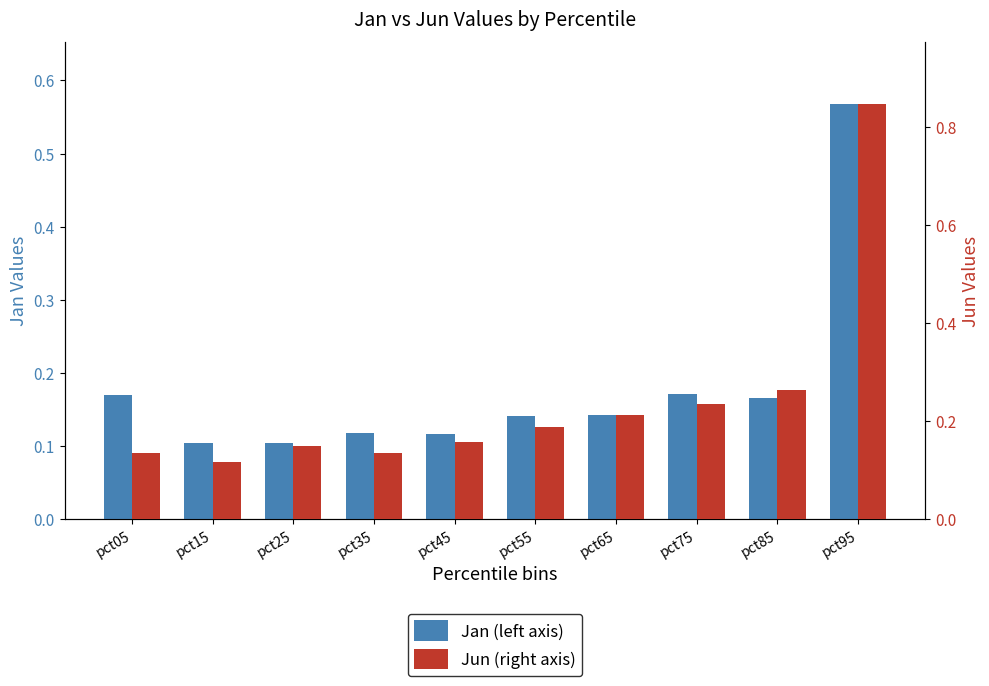

The value of Jun (right axis) at pct85 is 0.4. True or false?

False